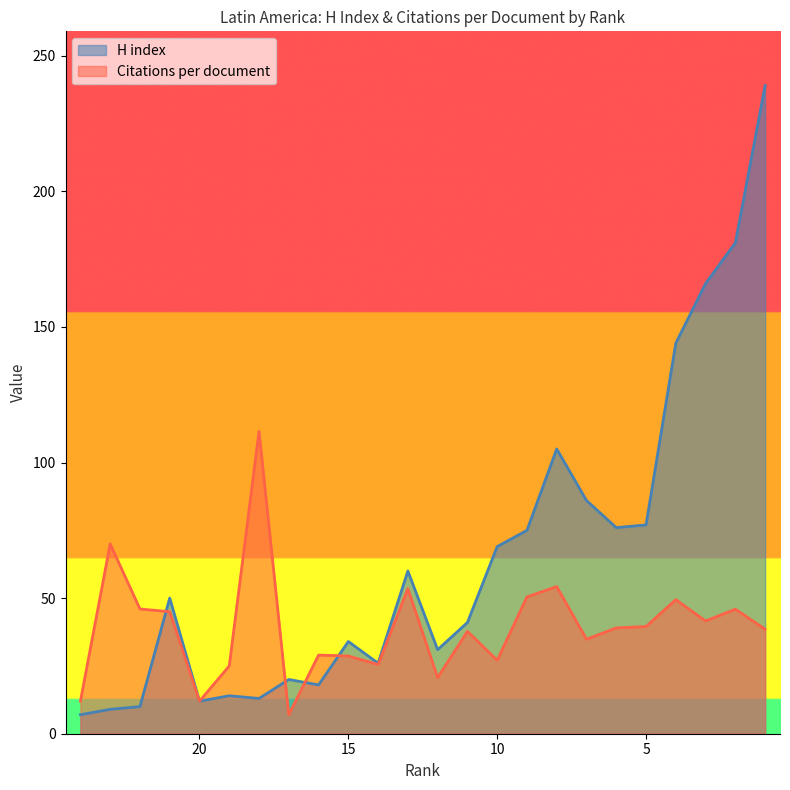

At which category does H index reach its first local peak?

21